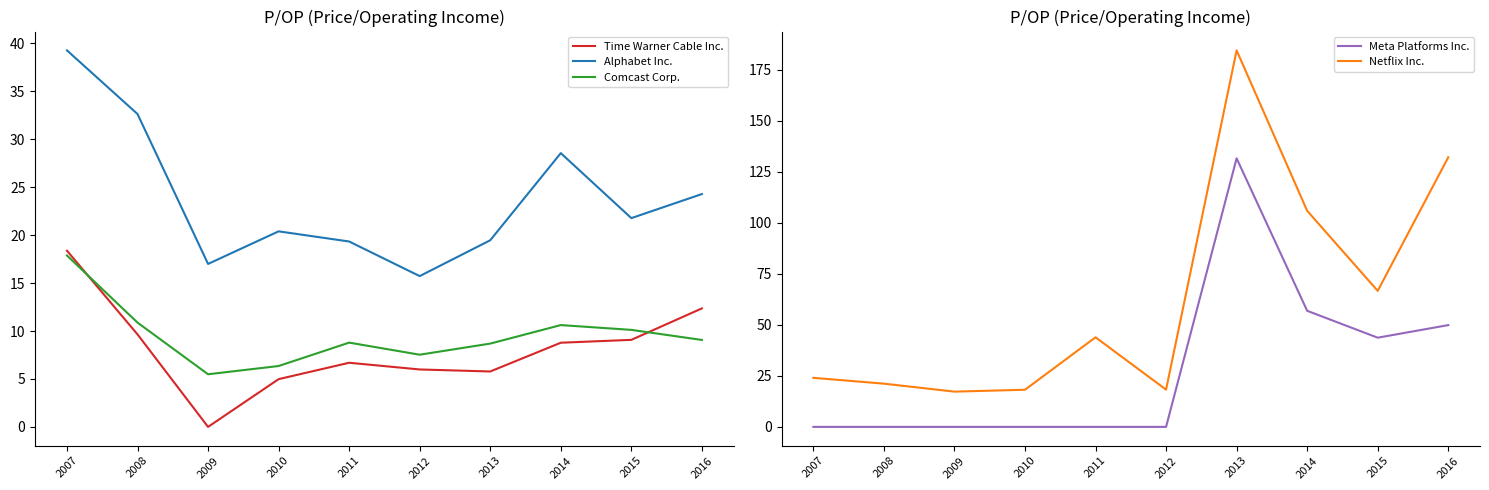

List the series in order of their peak value, lowest first.

Comcast Corp., Time Warner Cable Inc., Alphabet Inc., Meta Platforms Inc., Netflix Inc.